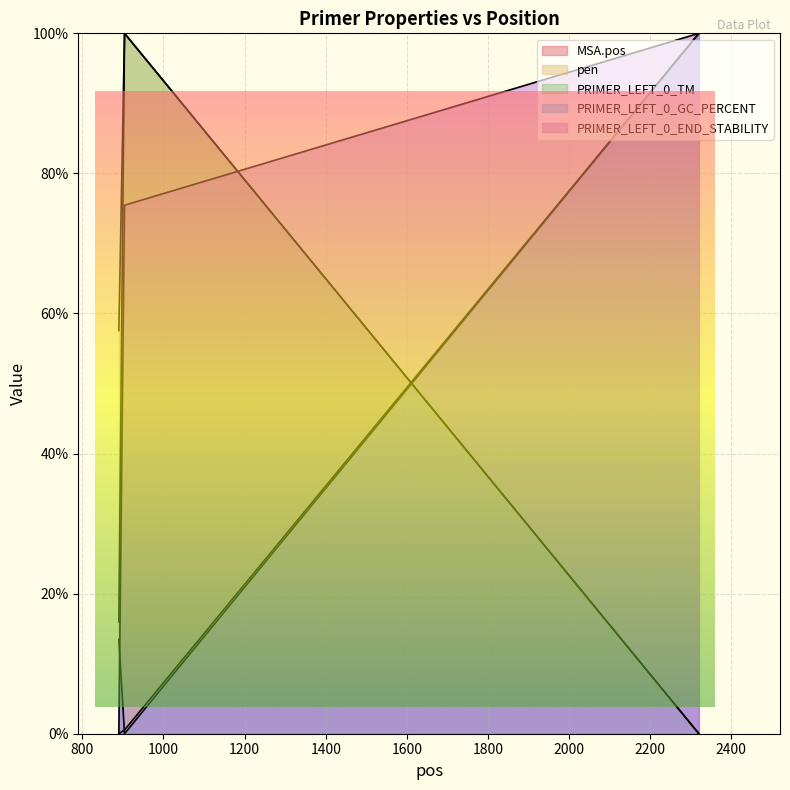

What is the difference between the MSA.pos values at 904 and 890?

0.5